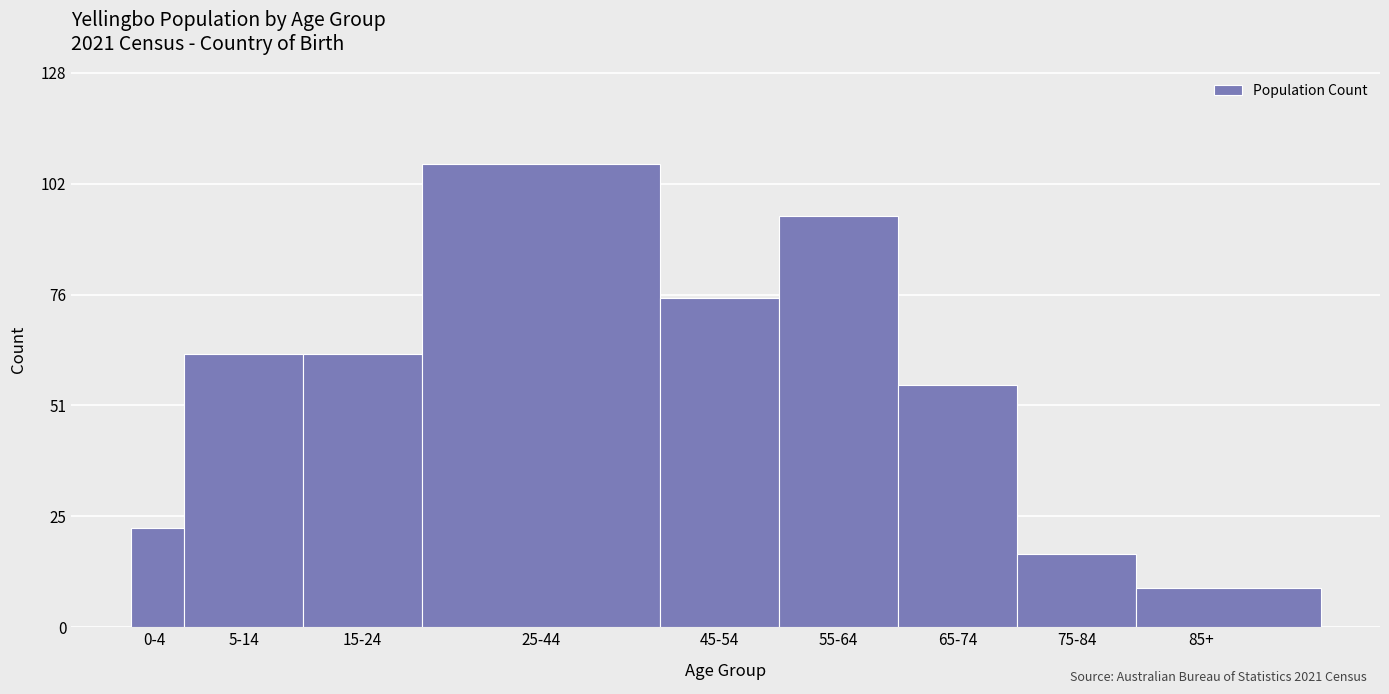

Reading left to right, list all the values displayed in this chart.

0-4=23	5-14=63	15-24=63	25-44=107	45-54=76	55-64=95	65-74=56	75-84=17	85+=9